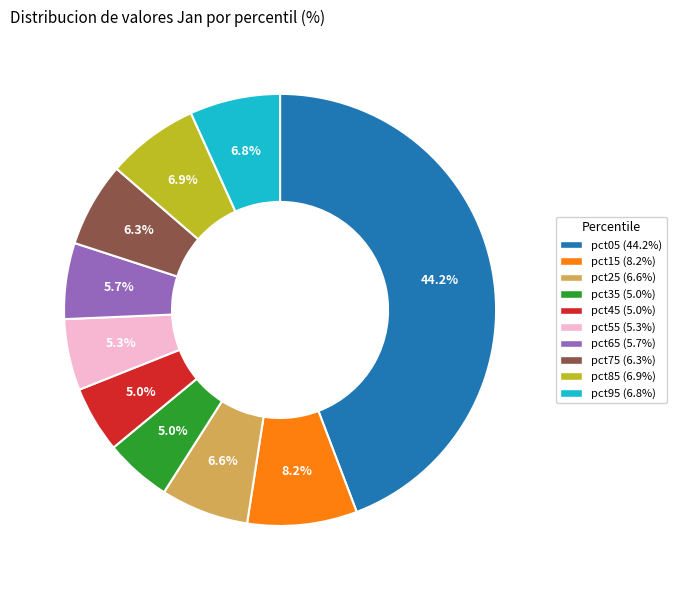

Which category has the biggest portion of the pie?

pct05